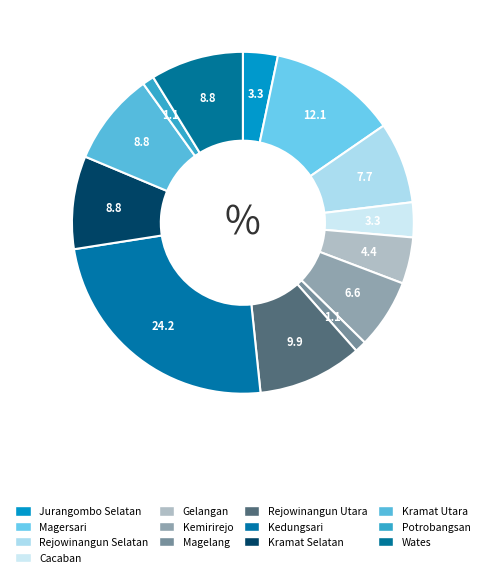

How many segments does this pie chart have?

13